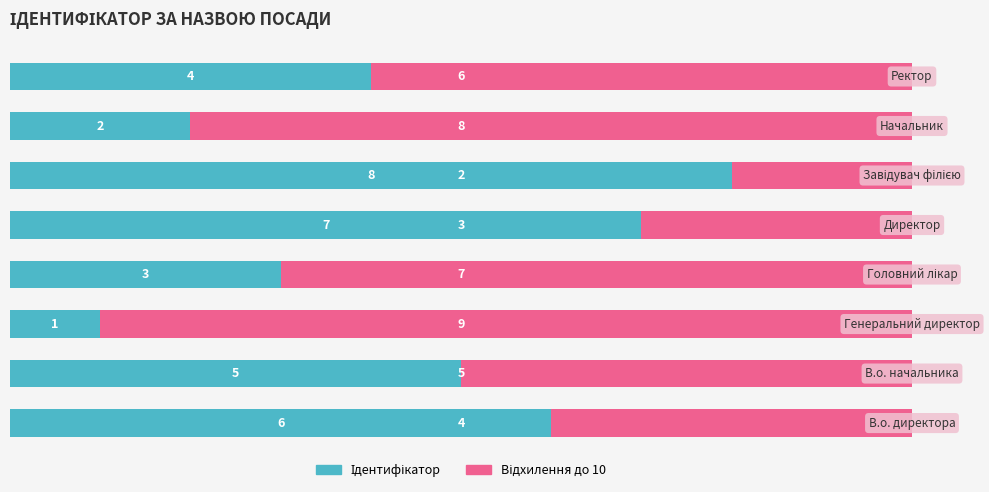

Count the number of data series in this chart.

2